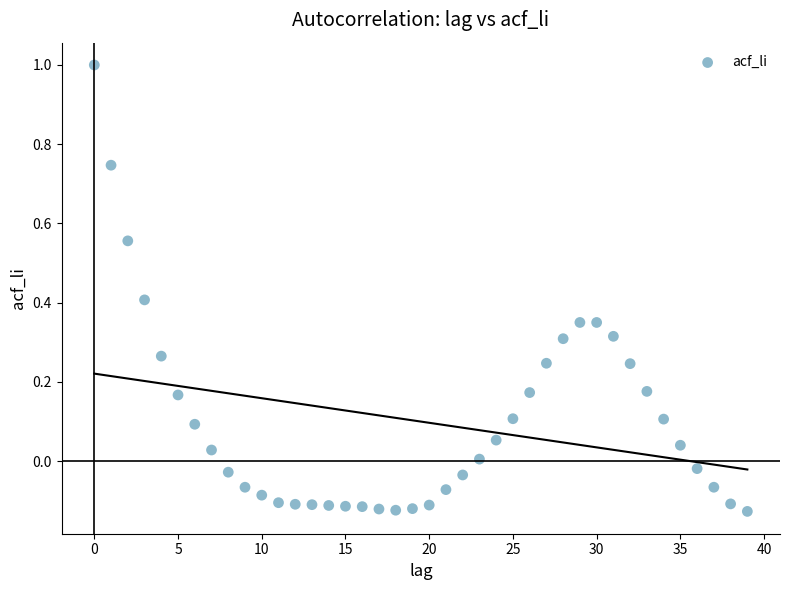

What is the range of Y values (max minus min)?

1.1